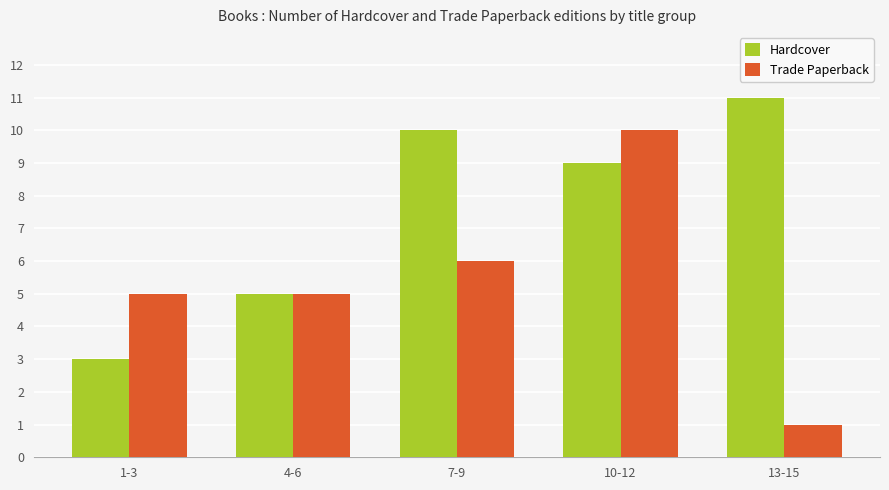

What is the highest value of the Hardcover series?

11